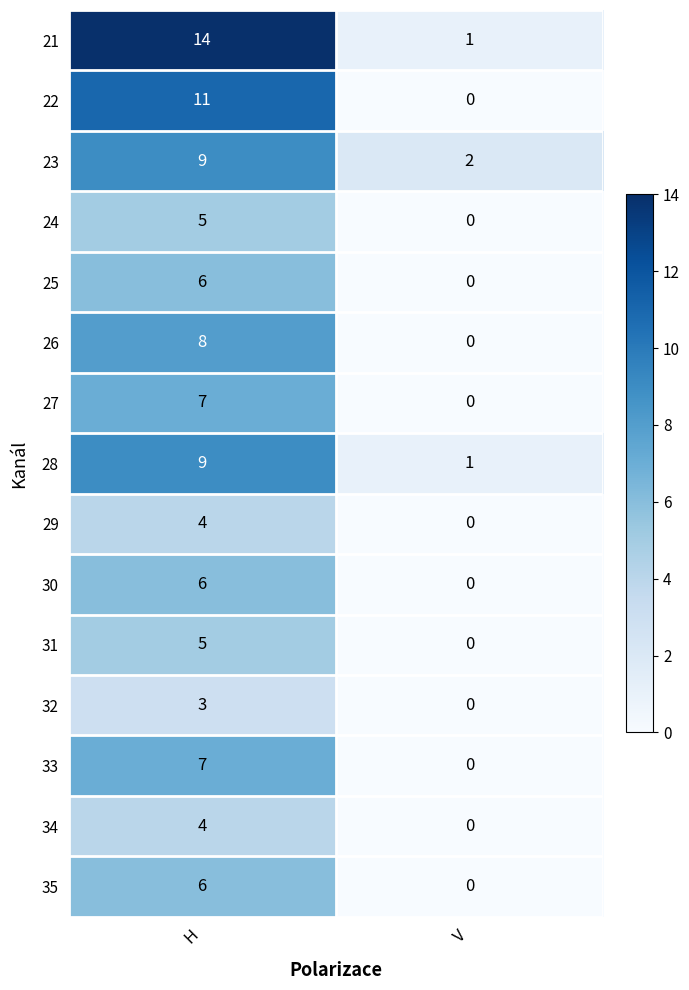

At which label does 25 reach its peak?

H